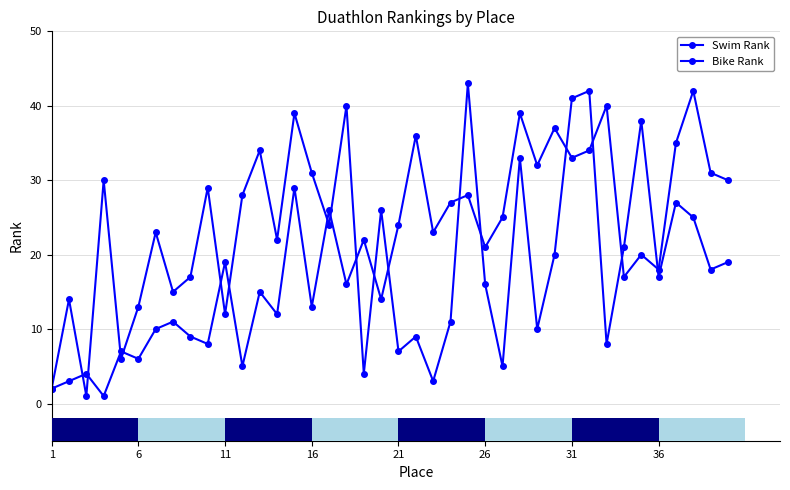

Count the number of categories in the chart.

40